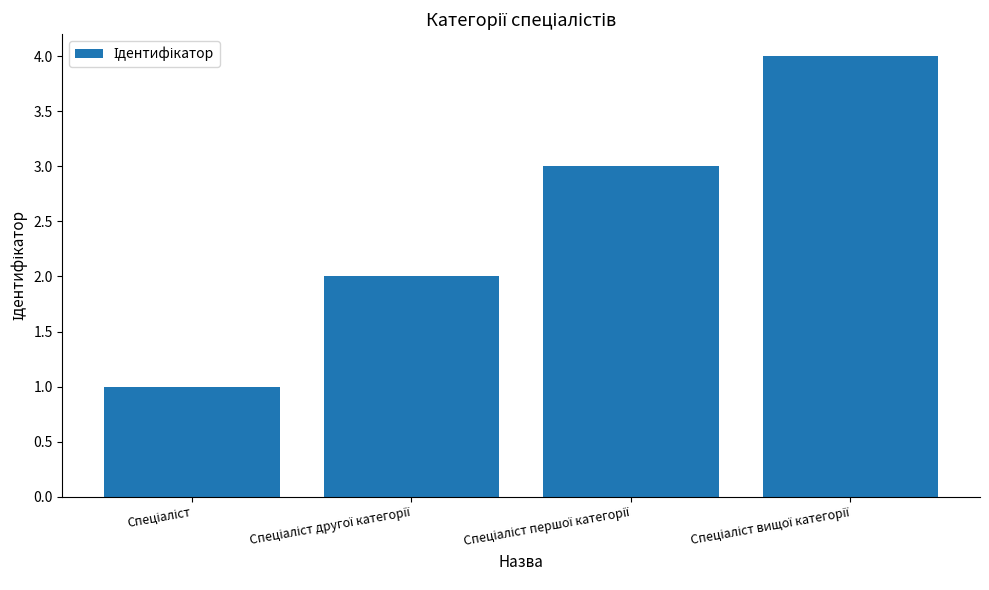

What is the smallest value displayed?

1